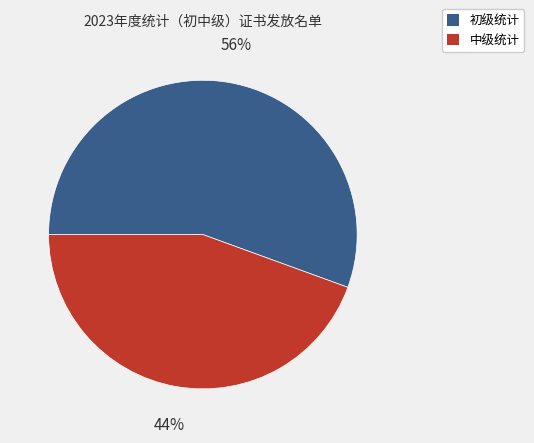

True or false: 中级统计 accounts for 44% of the total.

True